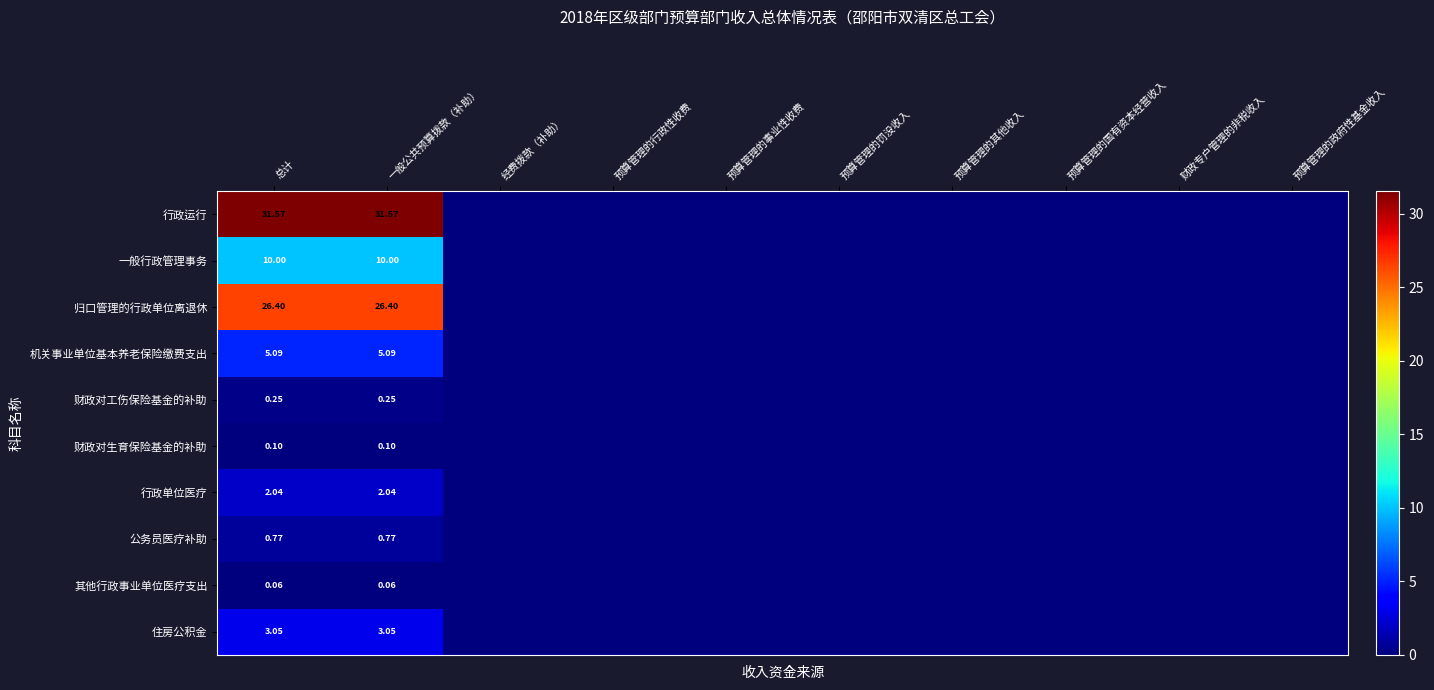

How many distinct data groups are displayed?

10